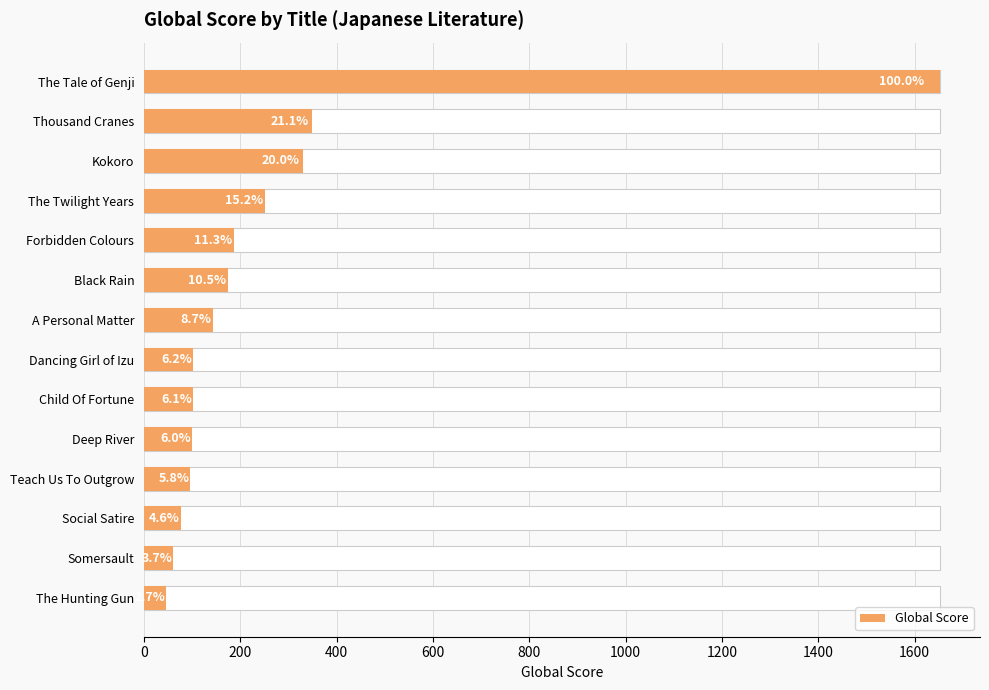

What is the minimum value shown in the chart?

45